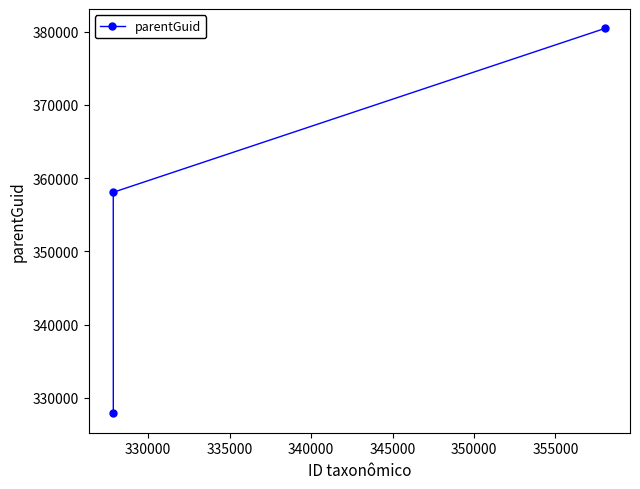

What is the value of the 1st point from the left?

358071